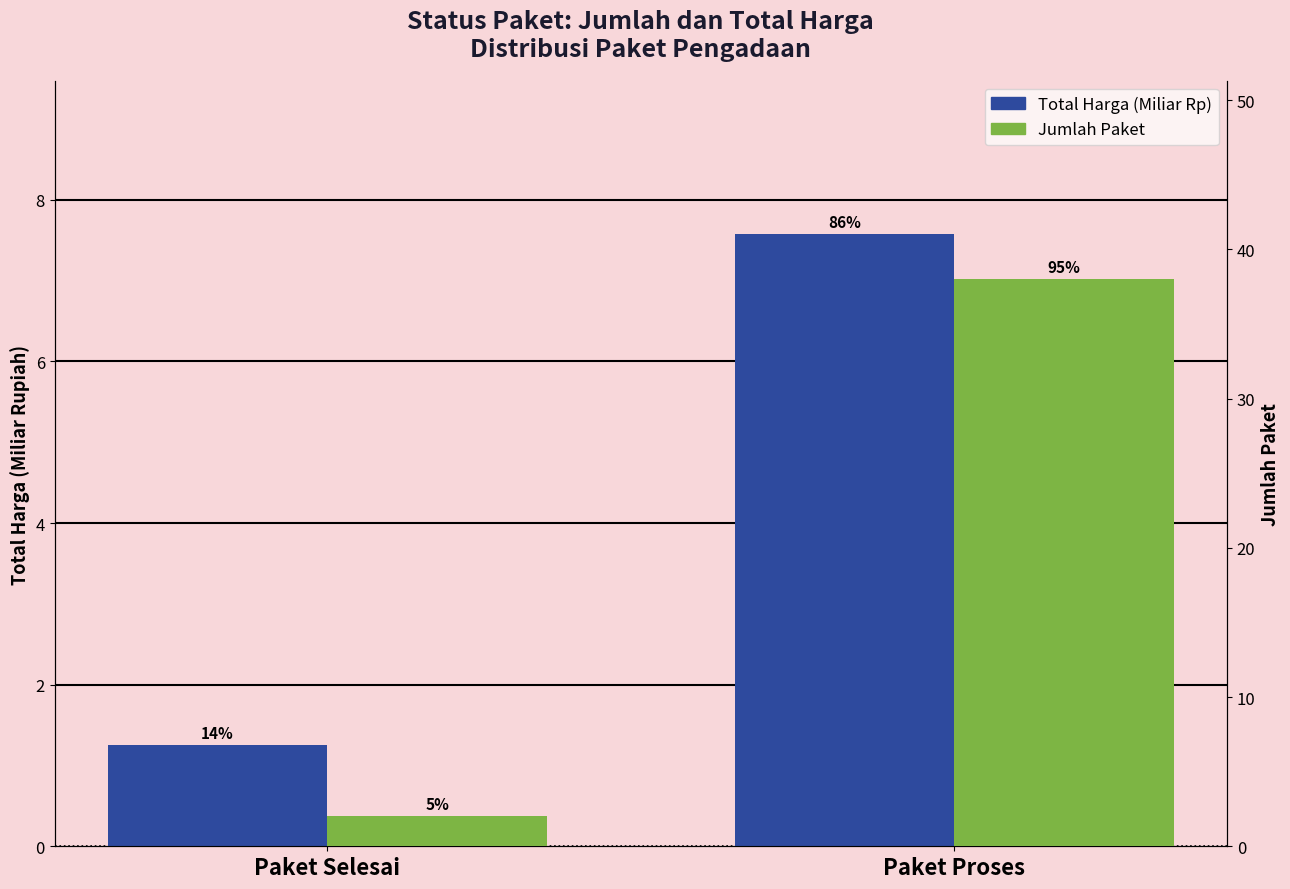

What is the sum of all Total Harga (Miliar Rp) values?

8.8